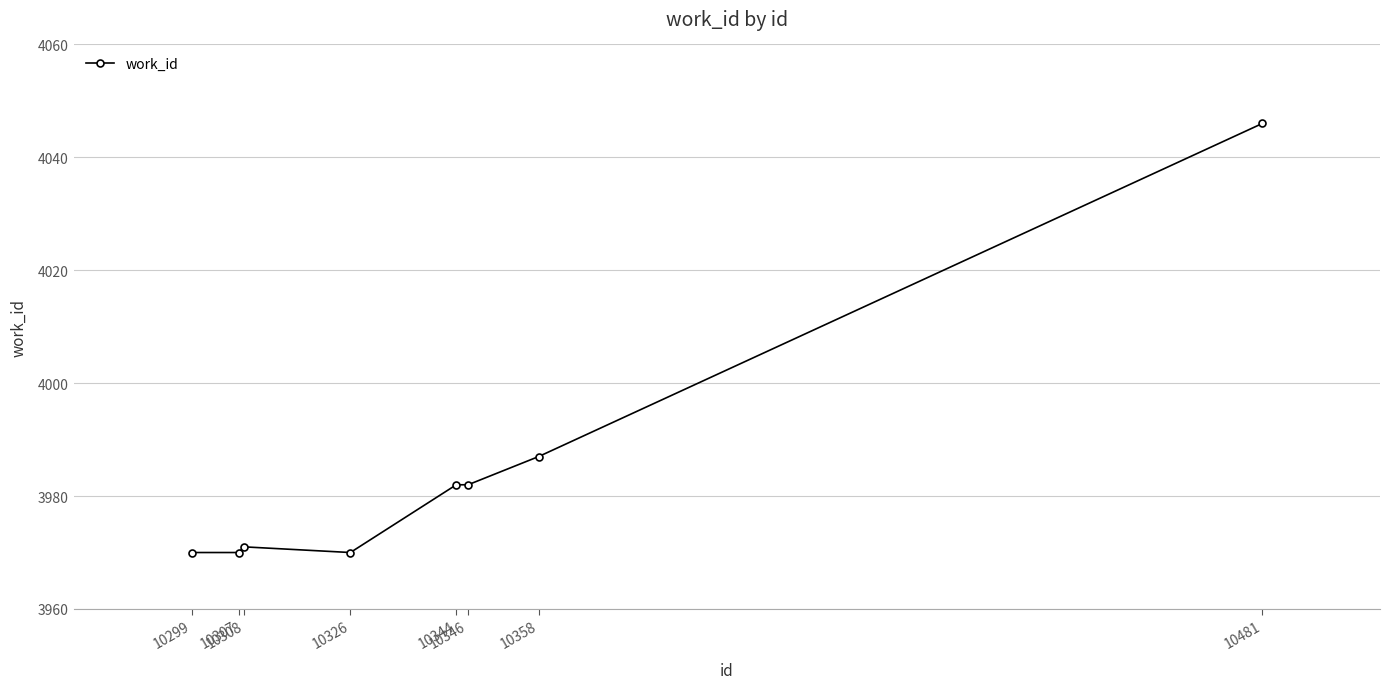

What is the sum of all values?

31878